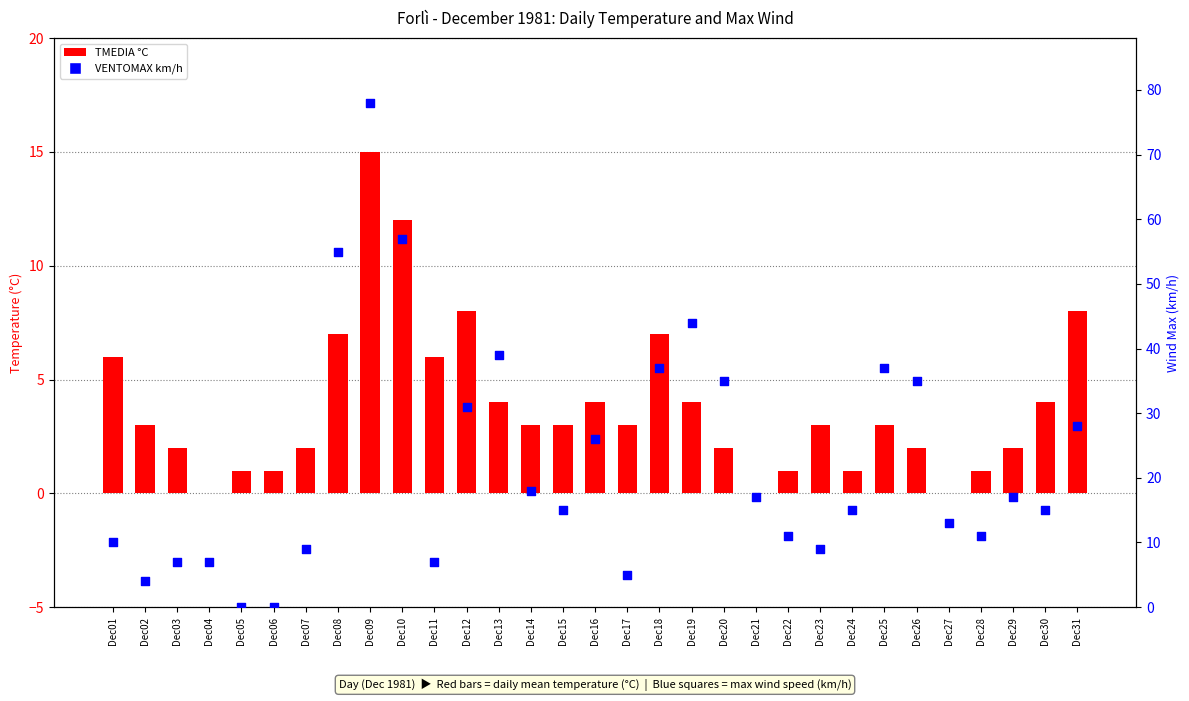

Which series has the largest total across all categories?

VENTOMAX km/h